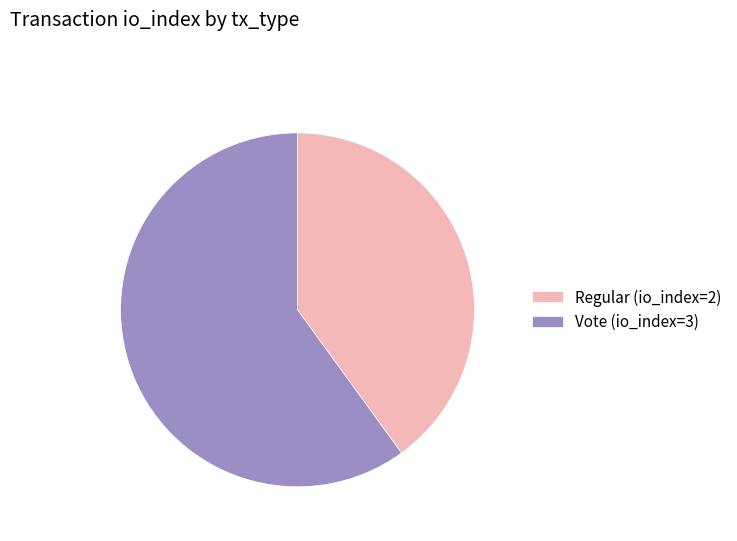

Which has a higher value, Regular (io_index=2) or Vote (io_index=3)?

Vote (io_index=3)